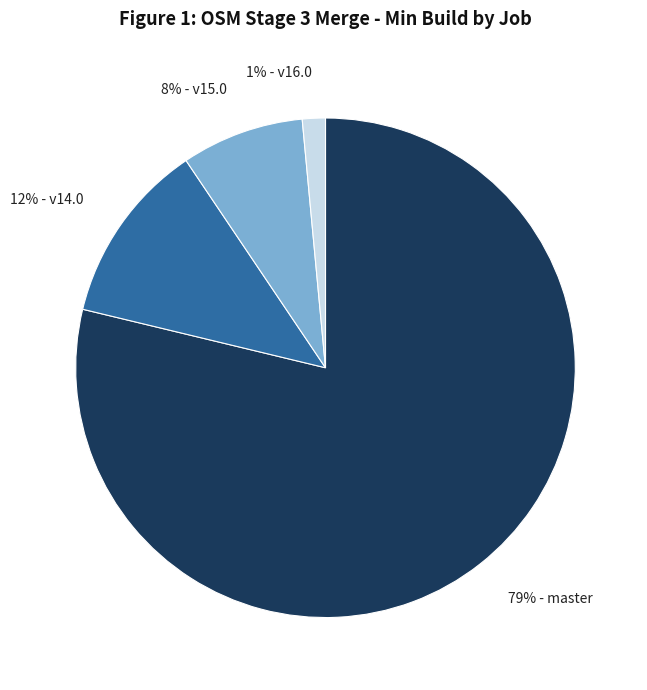

To the nearest percent, what is the average slice percentage?

25%